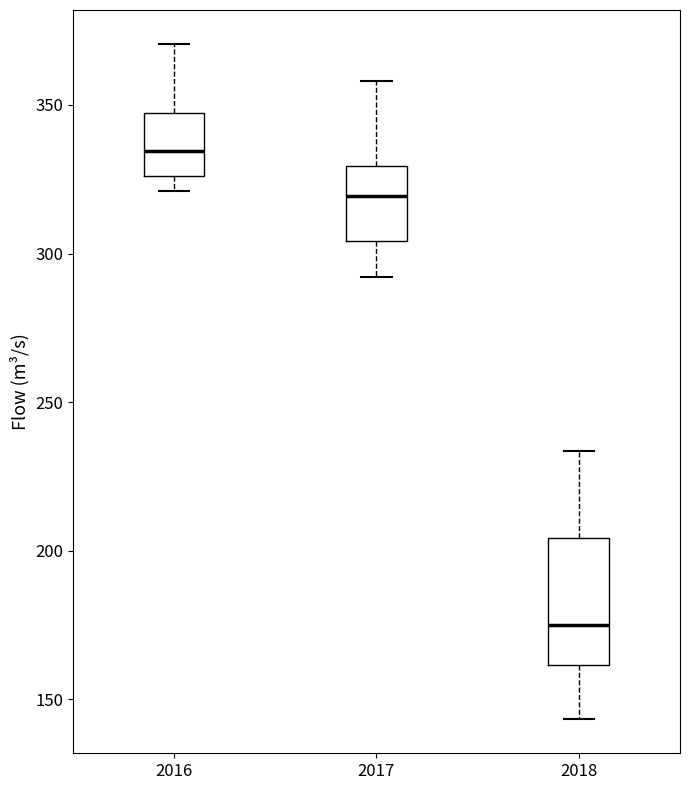

Where is the upper edge of the box at x = 2016 on the y-axis? The values are not printed on the chart, so give them approximately, as read against the axis.

345